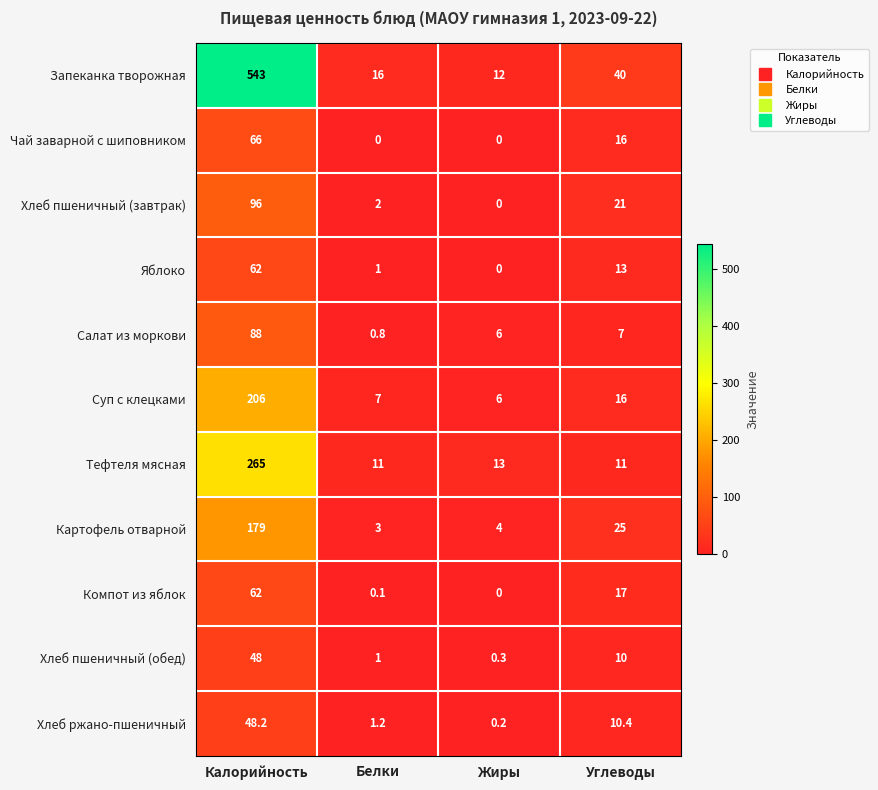

What is the greatest value displayed?

543.0